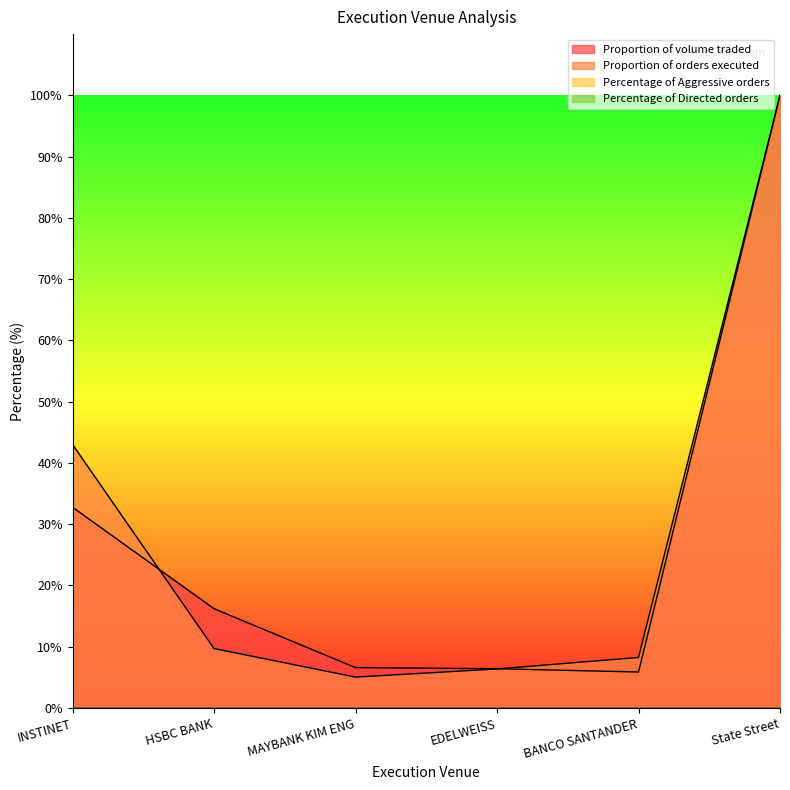

What is the label of the 1st point from the left?

INSTINET